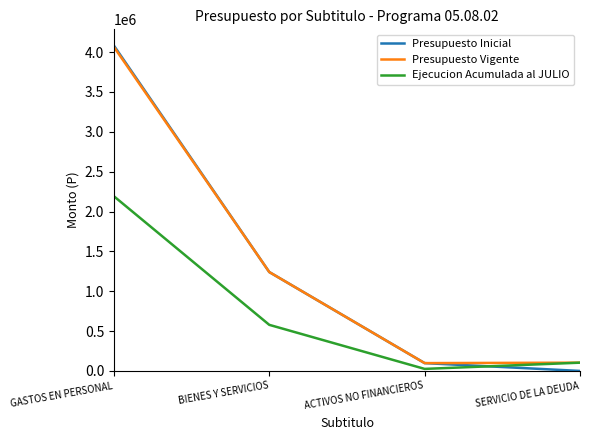

What is the maximum value for Presupuesto Vigente?

4064781